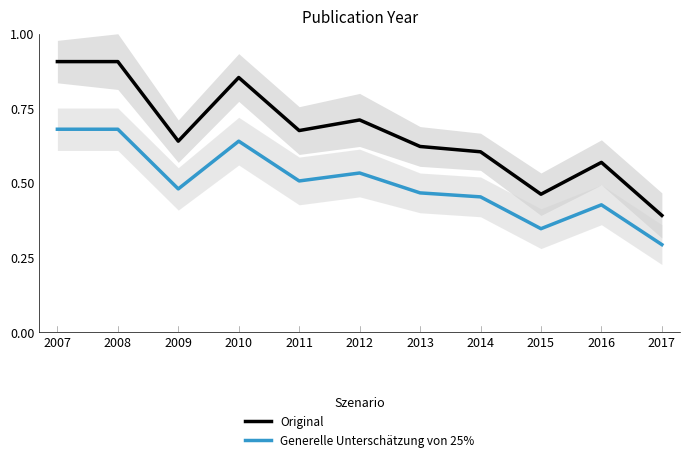

What are all the series names shown in the legend?

Original, Generelle Unterschätzung von 25%